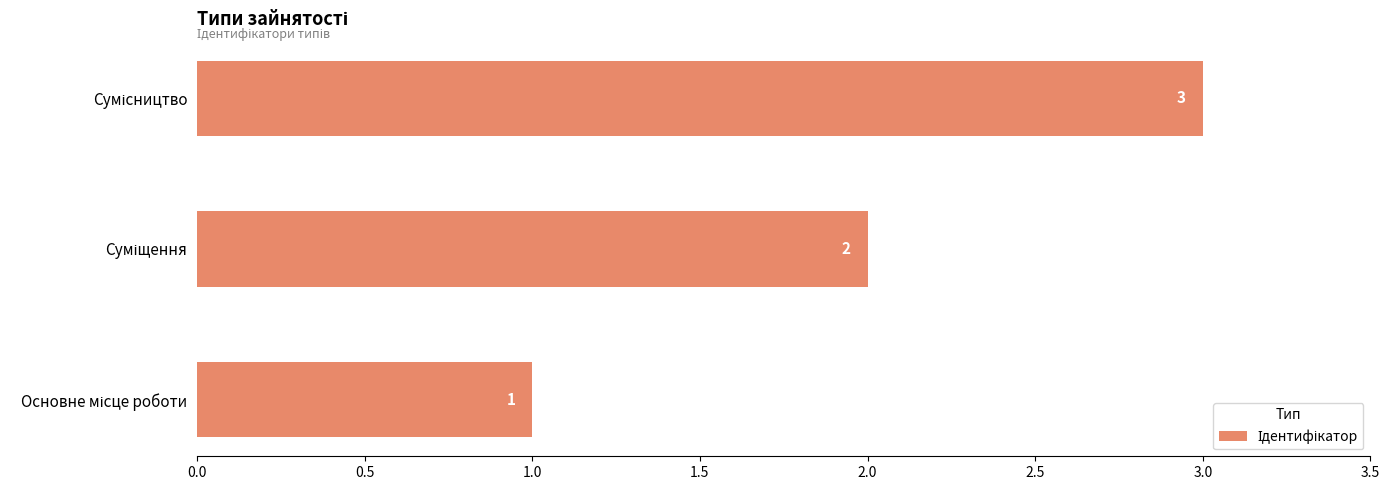

What is the sum of all values?

6